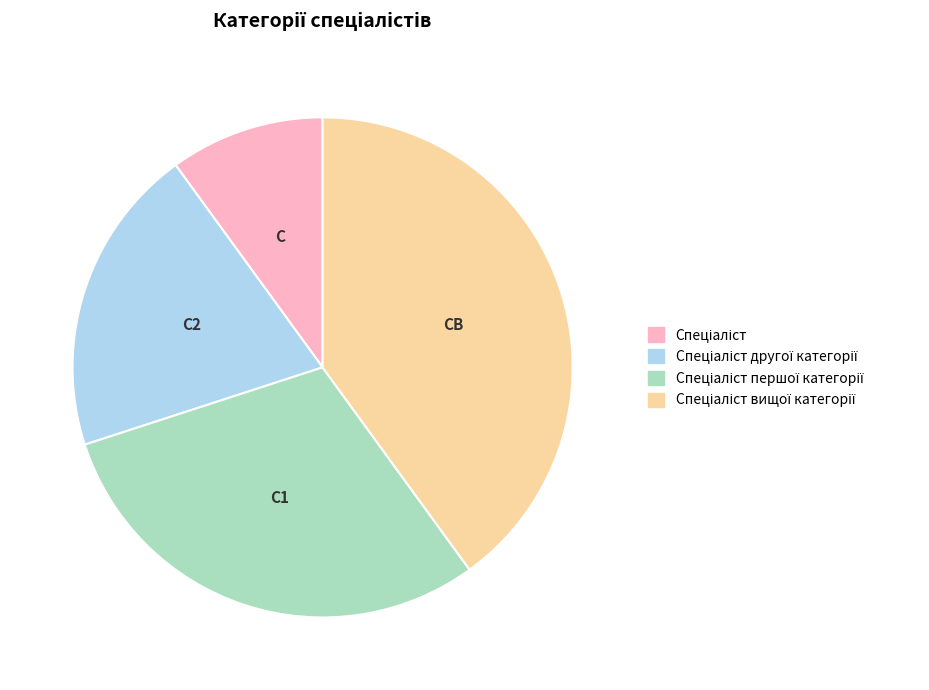

Does any single category account for the majority?

No